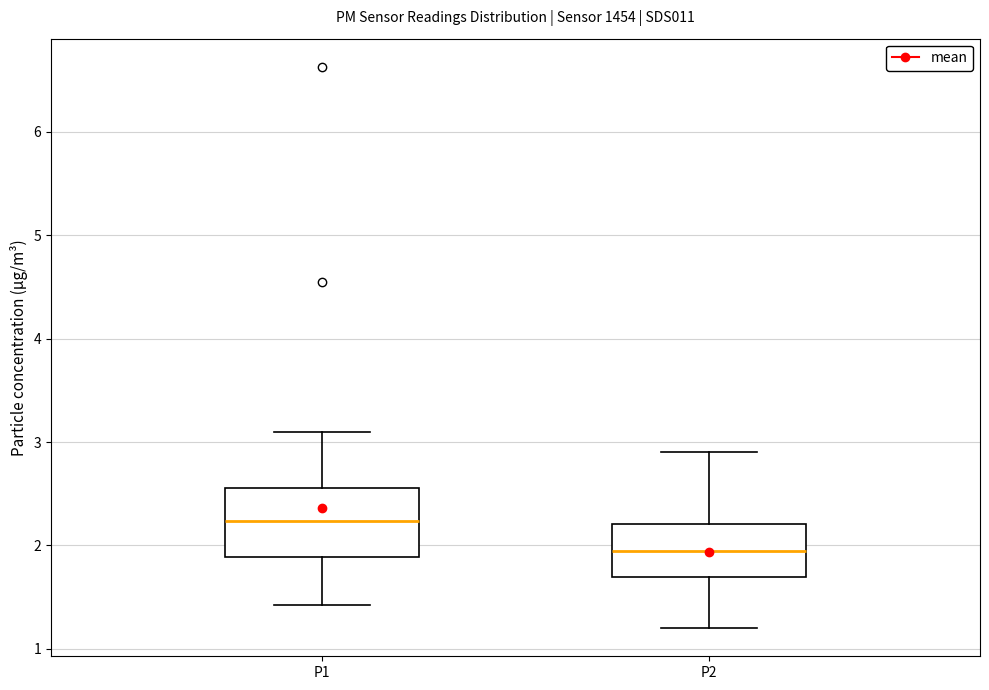

Where does the lower whisker of the box for P2 end on the y-axis? The values are not printed on the chart, so give them approximately, as read against the axis.

1.2